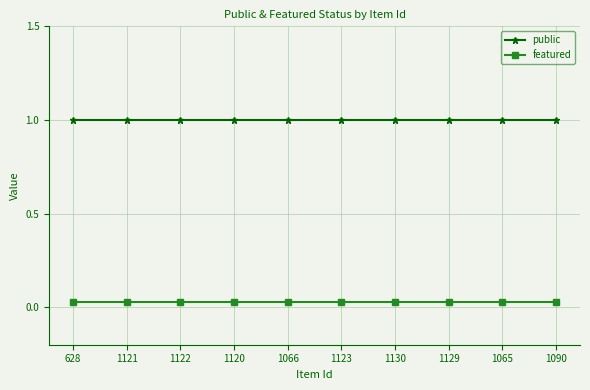

Which has a higher value, 1065 or 1121?

1065